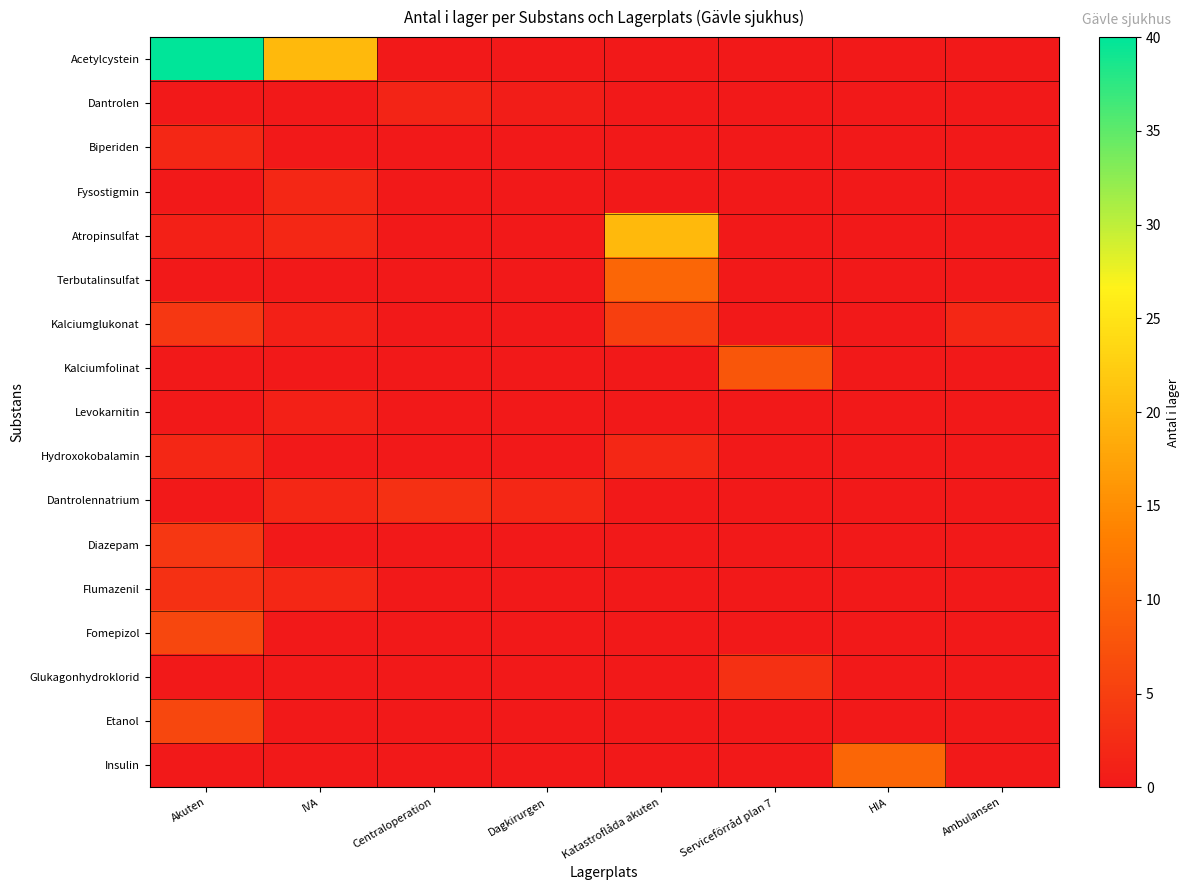

Reading left to right, list all the values displayed in this chart.

Acetylcystein: Akuten=40.0	IVA=20.0	Centraloperation=0.0	Dagkirurgen=0.0	Katastroflåda akuten=0.0	Serviceförråd plan 7=0.0	HIA=0.0	Ambulansen=0.0
Dantrolen: Akuten=0.0	IVA=0.0	Centraloperation=1.5	Dagkirurgen=0.5	Katastroflåda akuten=0.0	Serviceförråd plan 7=0.0	HIA=0.0	Ambulansen=0.0
Biperiden: Akuten=2.0	IVA=0.0	Centraloperation=0.0	Dagkirurgen=0.0	Katastroflåda akuten=0.0	Serviceförråd plan 7=0.0	HIA=0.0	Ambulansen=0.0
Fysostigmin: Akuten=0.0	IVA=2.0	Centraloperation=0.0	Dagkirurgen=0.0	Katastroflåda akuten=0.0	Serviceförråd plan 7=0.0	HIA=0.0	Ambulansen=0.0
Atropinsulfat: Akuten=1.0	IVA=2.0	Centraloperation=0.0	Dagkirurgen=0.0	Katastroflåda akuten=20.0	Serviceförråd plan 7=0.0	HIA=0.0	Ambulansen=0.0
Terbutalinsulfat: Akuten=0.0	IVA=0.0	Centraloperation=0.0	Dagkirurgen=0.0	Katastroflåda akuten=10.0	Serviceförråd plan 7=0.0	HIA=0.0	Ambulansen=0.0
Kalciumglukonat: Akuten=4.0	IVA=1.0	Centraloperation=0.0	Dagkirurgen=0.0	Katastroflåda akuten=5.0	Serviceförråd plan 7=0.0	HIA=0.0	Ambulansen=2.0
Kalciumfolinat: Akuten=0.0	IVA=0.0	Centraloperation=0.0	Dagkirurgen=0.0	Katastroflåda akuten=0.0	Serviceförråd plan 7=8.0	HIA=0.0	Ambulansen=0.0
Levokarnitin: Akuten=0.0	IVA=1.0	Centraloperation=0.0	Dagkirurgen=0.0	Katastroflåda akuten=0.0	Serviceförråd plan 7=0.0	HIA=0.0	Ambulansen=0.0
Hydroxokobalamin: Akuten=2.0	IVA=0.0	Centraloperation=0.0	Dagkirurgen=0.0	Katastroflåda akuten=2.0	Serviceförråd plan 7=0.0	HIA=0.0	Ambulansen=0.0
Dantrolennatrium: Akuten=0.0	IVA=2.0	Centraloperation=3.0	Dagkirurgen=2.0	Katastroflåda akuten=0.0	Serviceförråd plan 7=0.0	HIA=0.0	Ambulansen=0.0
Diazepam: Akuten=4.0	IVA=0.0	Centraloperation=0.0	Dagkirurgen=0.0	Katastroflåda akuten=0.0	Serviceförråd plan 7=0.0	HIA=0.0	Ambulansen=0.0
Flumazenil: Akuten=3.0	IVA=2.0	Centraloperation=0.0	Dagkirurgen=0.0	Katastroflåda akuten=0.0	Serviceförråd plan 7=0.0	HIA=0.0	Ambulansen=0.0
Fomepizol: Akuten=6.0	IVA=0.0	Centraloperation=0.0	Dagkirurgen=0.0	Katastroflåda akuten=0.0	Serviceförråd plan 7=0.0	HIA=0.0	Ambulansen=0.0
Glukagonhydroklorid: Akuten=0.0	IVA=0.0	Centraloperation=0.0	Dagkirurgen=0.0	Katastroflåda akuten=0.0	Serviceförråd plan 7=3.0	HIA=0.0	Ambulansen=0.0
Etanol: Akuten=6.0	IVA=0.0	Centraloperation=0.0	Dagkirurgen=0.0	Katastroflåda akuten=0.0	Serviceförråd plan 7=0.0	HIA=0.0	Ambulansen=0.0
Insulin: Akuten=0.0	IVA=0.0	Centraloperation=0.0	Dagkirurgen=0.0	Katastroflåda akuten=0.0	Serviceförråd plan 7=0.0	HIA=10.0	Ambulansen=0.0